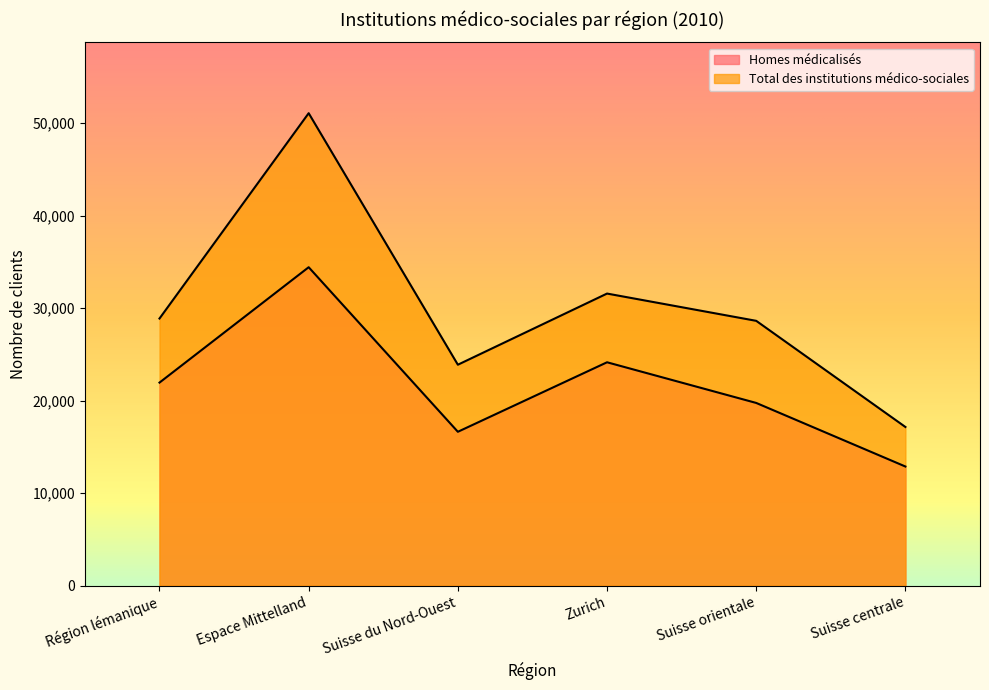

Rank the categories by Total des institutions médico-sociales value from lowest to highest.

Suisse centrale, Suisse du Nord-Ouest, Suisse orientale, Région lémanique, Zurich, Espace Mittelland